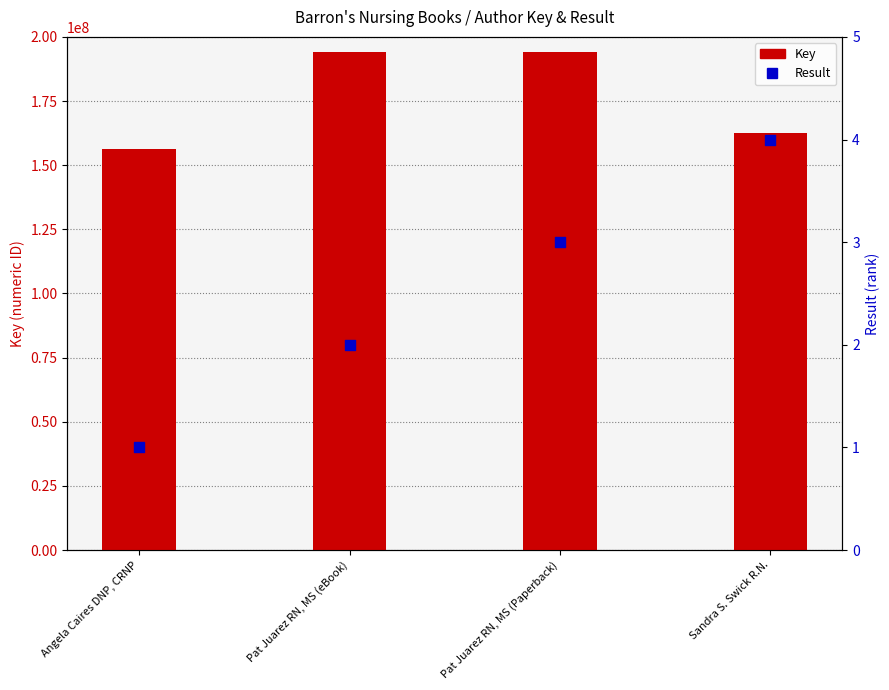

Which series reaches the minimum Y coordinate?

Result